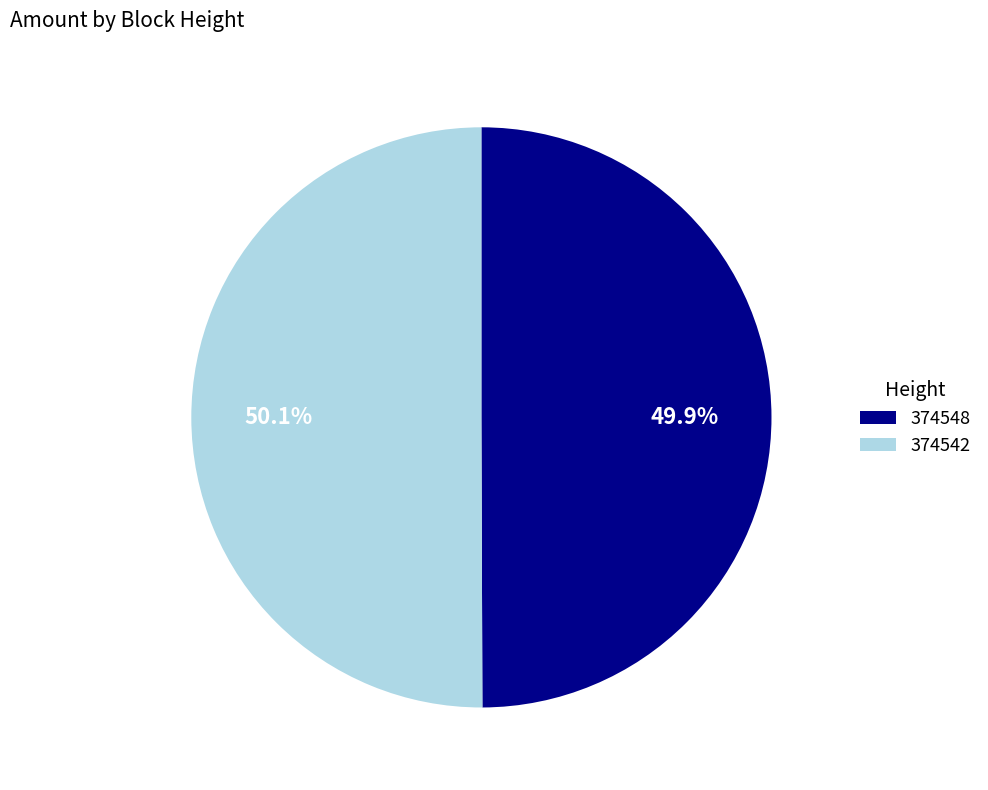

Is there a majority slice in this chart?

Yes